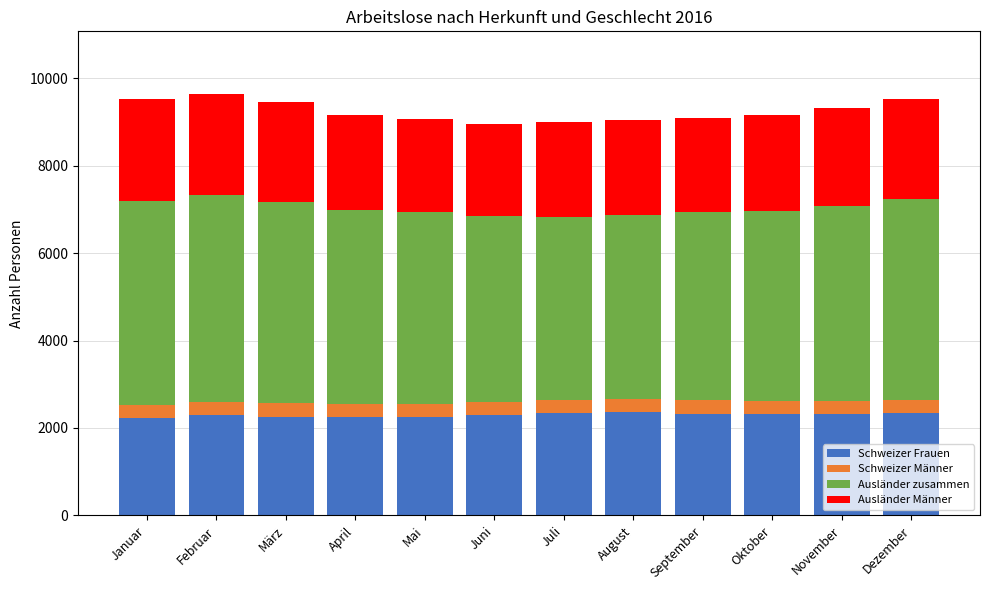

Does the chart contain any negative values?

No